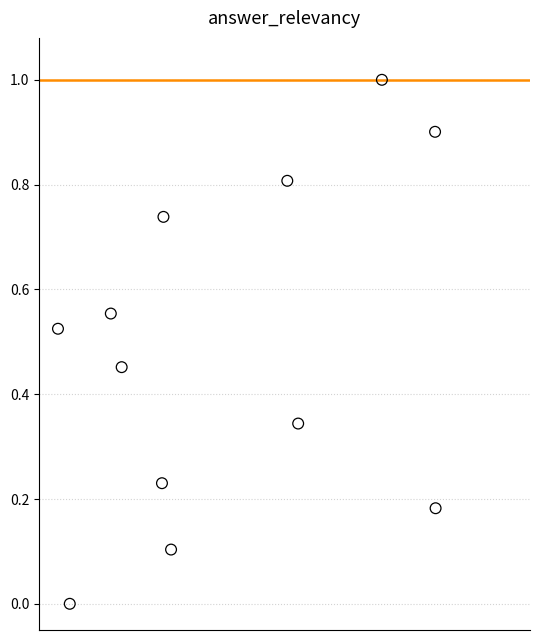

What is the average X value?

0.4